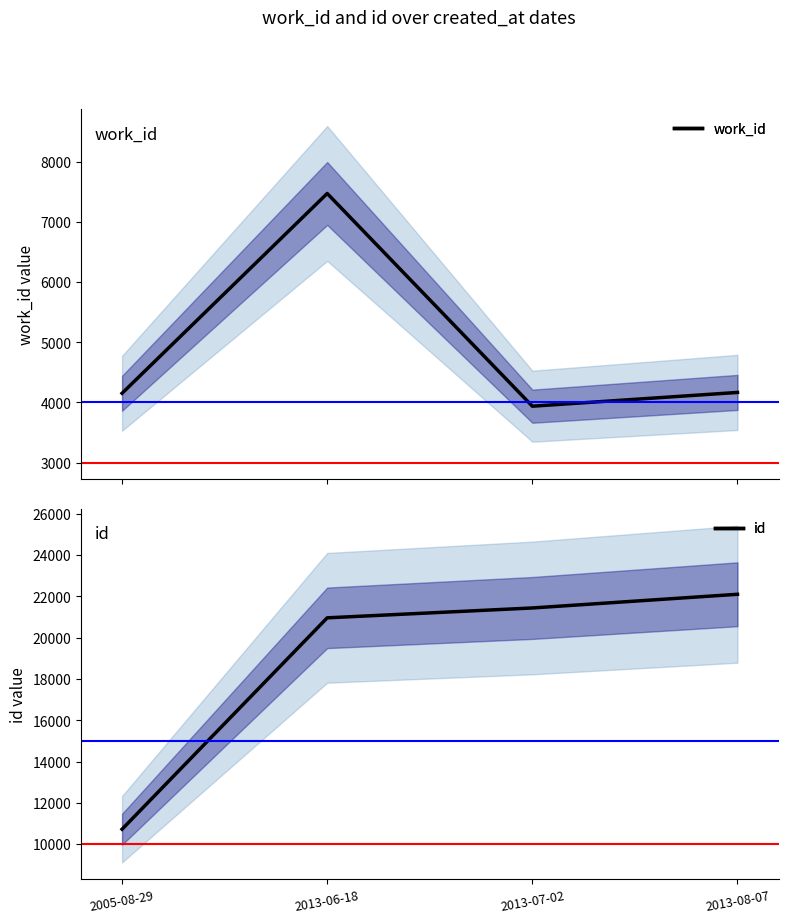

How many lines are shown in the chart?

2